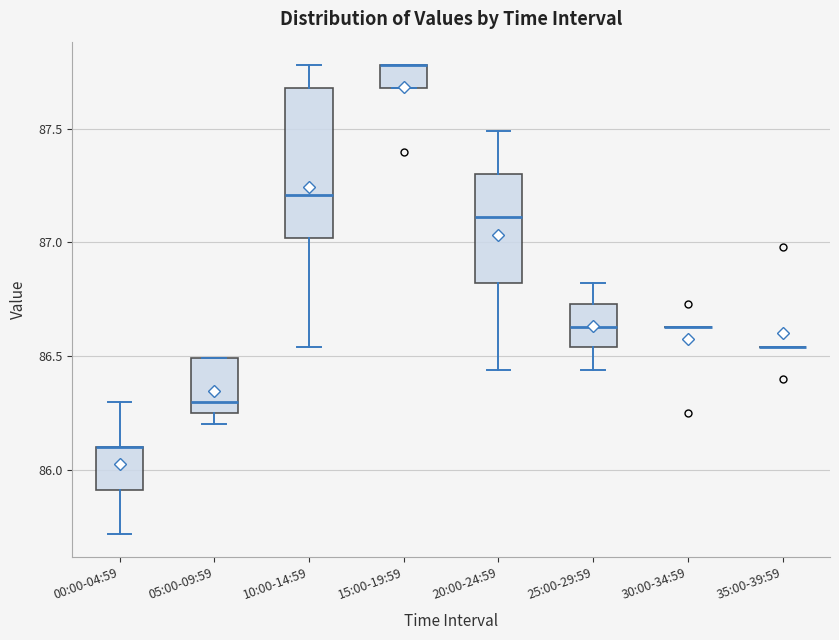

Reading left to right, transcribe this box plot: for each box, give where its median line is, the range the box spans, and where its two whiskers end, as read against the y-axis. The values are not printed on the chart, so give them approximately, as read against the axis.

00:00-04:59: median 86.10 (drawn on the box's upper edge), box 85.90 to 86.10, whiskers 85.70 to 86.30
05:00-09:59: median 86.30, box 86.25 to 86.50, whiskers 86.20 to 86.50
10:00-14:59: median 87.20, box 87.00 to 87.70, whiskers 86.55 to 87.80
15:00-19:59: median 87.80 (drawn on the box's upper edge), box 87.70 to 87.80, whiskers 87.70 to 87.80
20:00-24:59: median 87.10, box 86.80 to 87.30, whiskers 86.45 to 87.50
25:00-29:59: median 86.65, box 86.55 to 86.75, whiskers 86.45 to 86.80
30:00-34:59: box collapsed to a line at 86.65, whiskers 86.65 to 86.65
35:00-39:59: box collapsed to a line at 86.55, whiskers 86.55 to 86.55